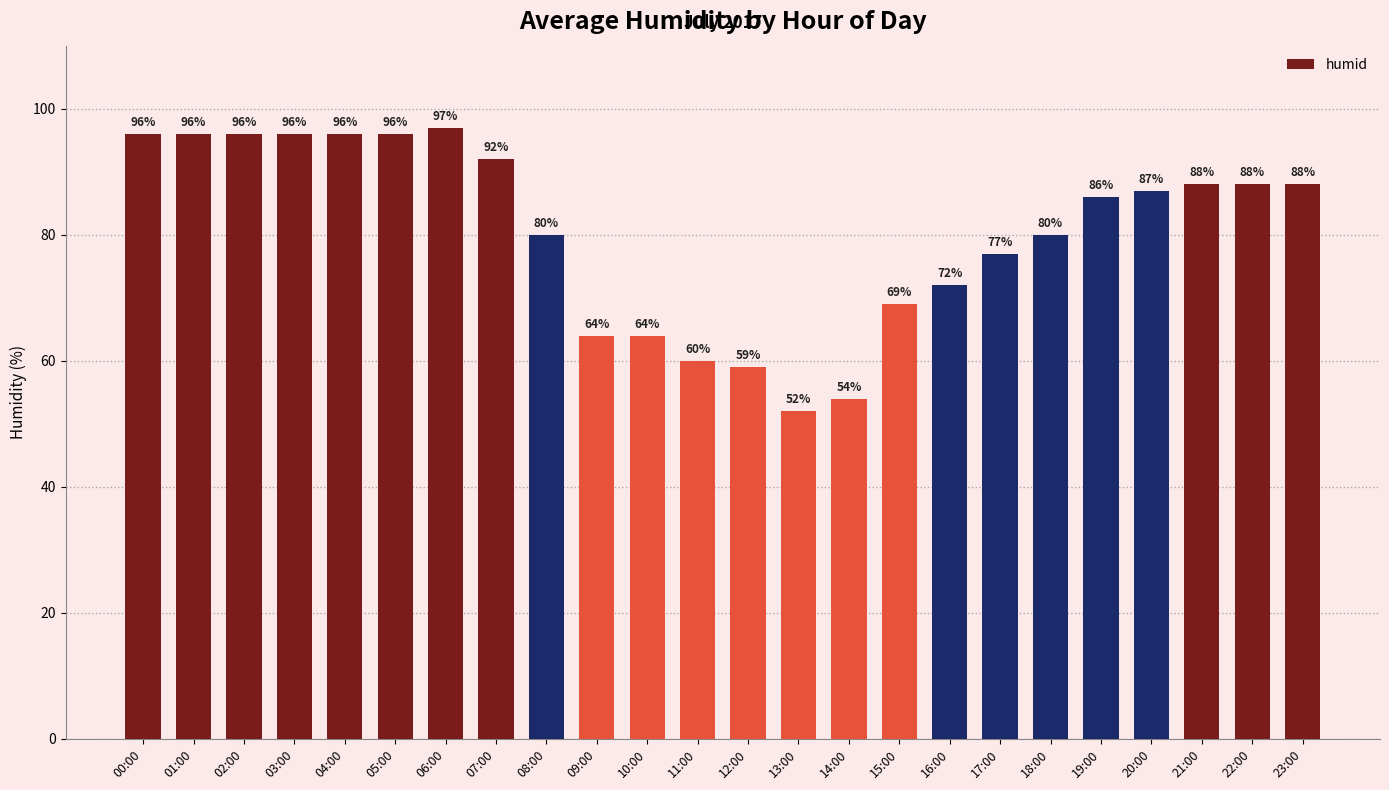

Reading left to right, what are all the values shown in this chart?

00:00=96	01:00=96	02:00=96	03:00=96	04:00=96	05:00=96	06:00=97	07:00=92	08:00=80	09:00=64	10:00=64	11:00=60	12:00=59	13:00=52	14:00=54	15:00=69	16:00=72	17:00=77	18:00=80	19:00=86	20:00=87	21:00=88	22:00=88	23:00=88